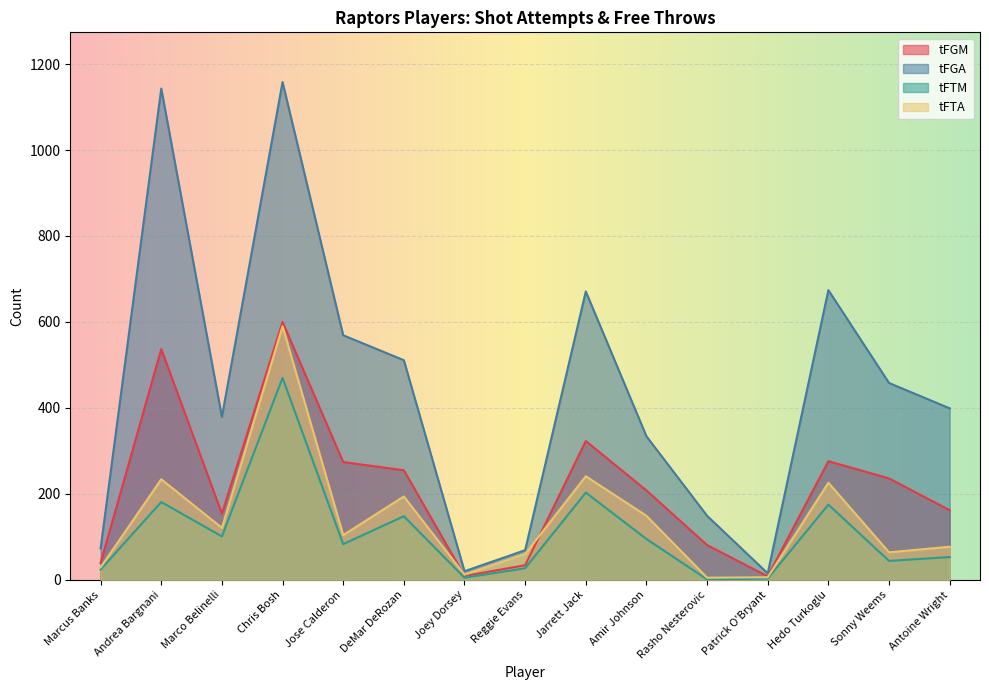

At how many categories does at least one series exceed 364?

9